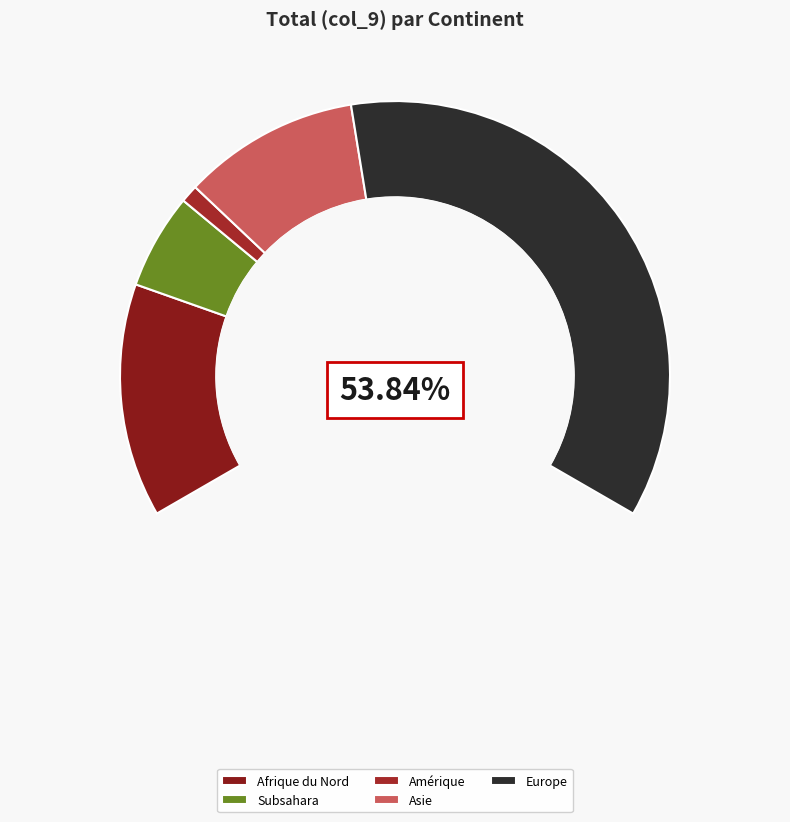

Is Asie the majority of the pie?

No